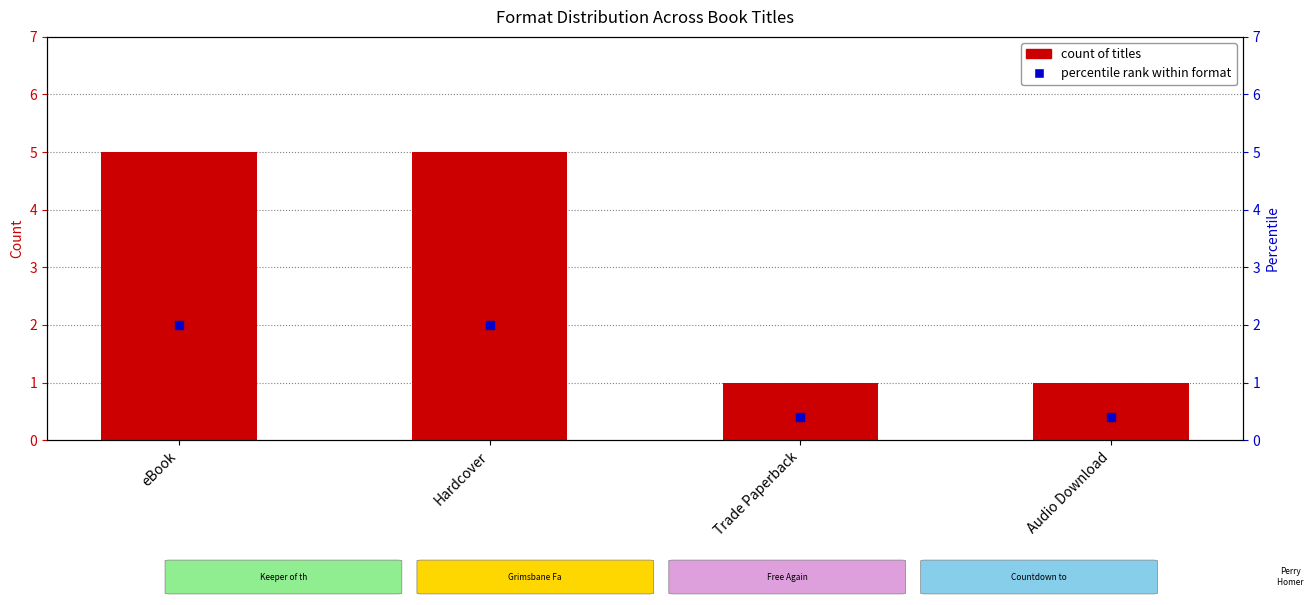

Approximately how many times larger is the value at Audio Download compared to Hardcover?

0.2